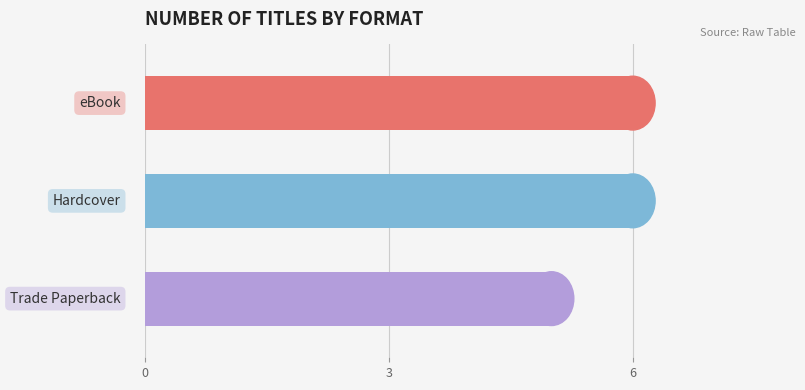

Count the values in the range 5 to 6.

3